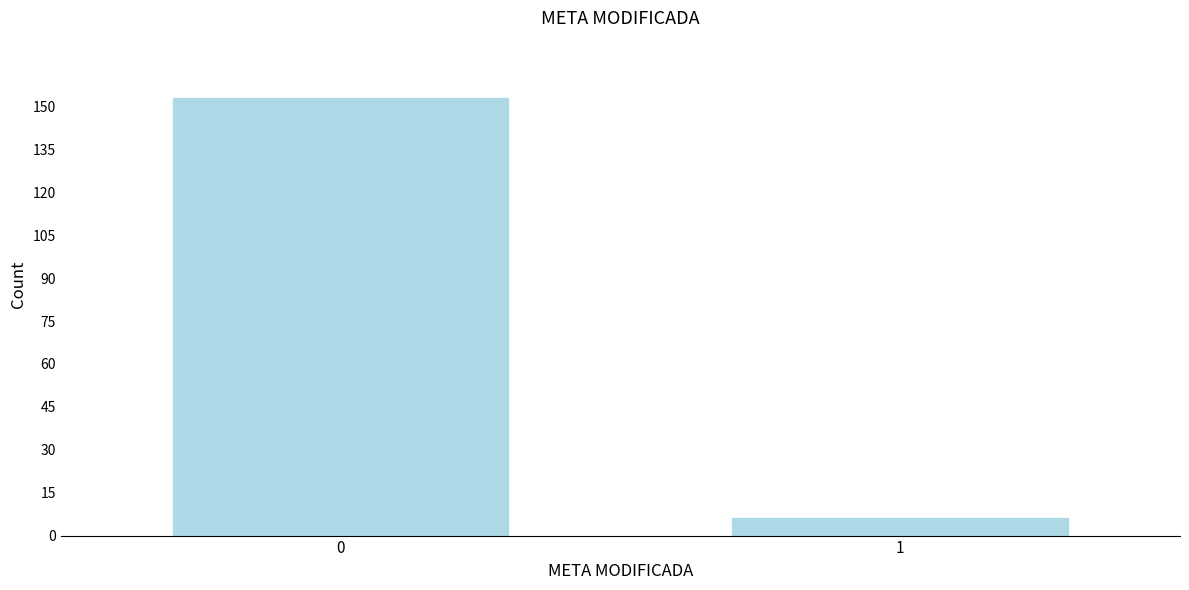

Reading left to right, list all the values displayed in this chart.

0=153	1=6